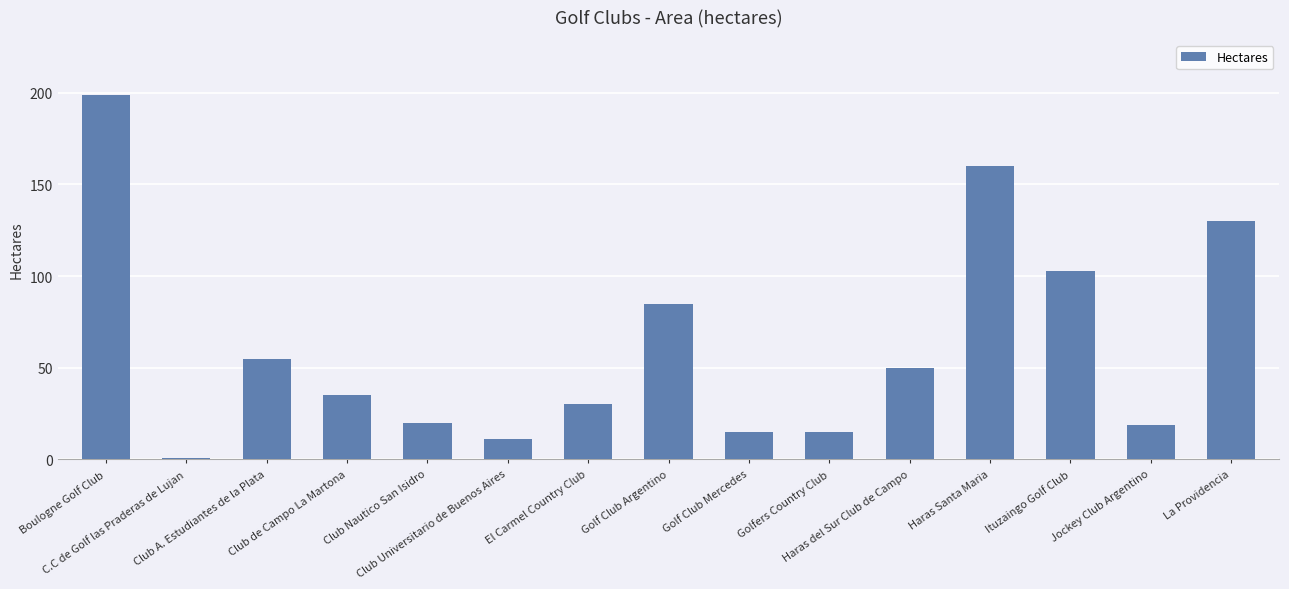

What is the label of the 5th bar from the right?

Haras del Sur Club de Campo